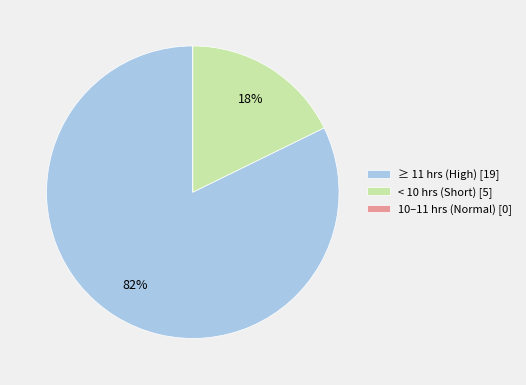

Which category has the biggest portion of the pie?

≥ 11 hrs (High) [19]